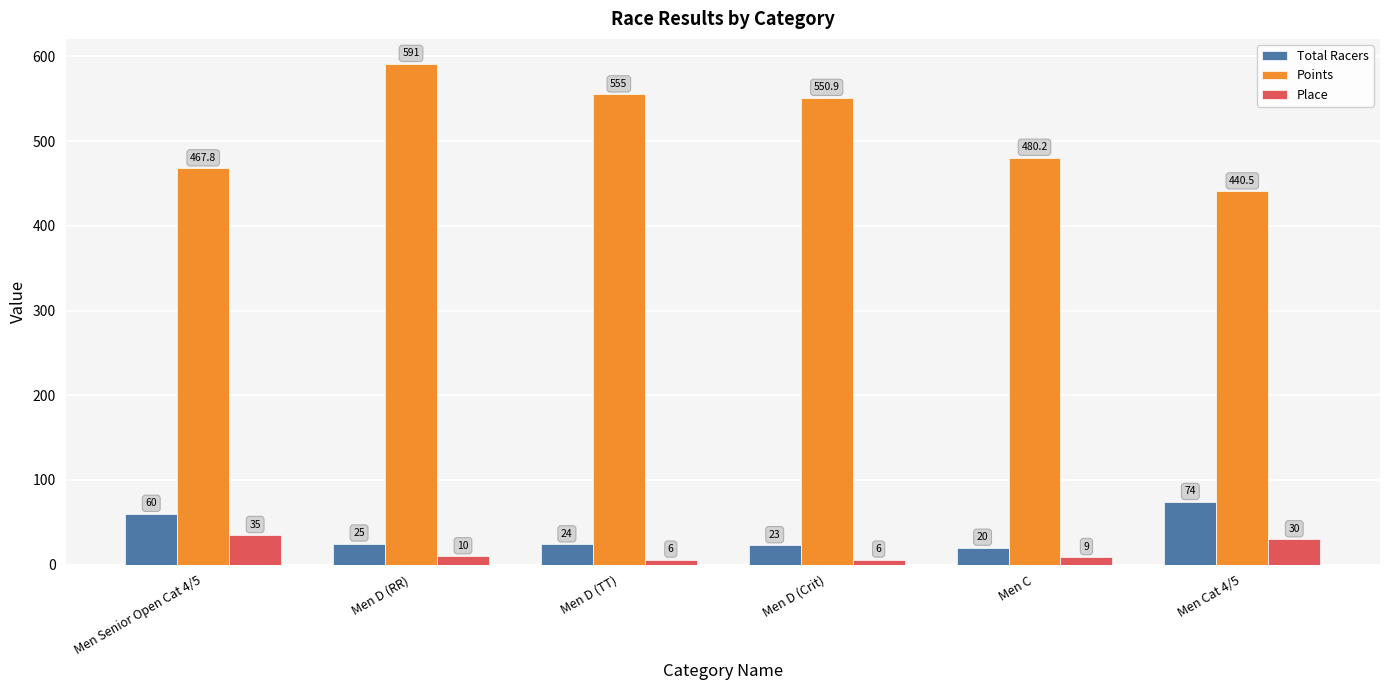

What is the maximum value for Points?

591.0